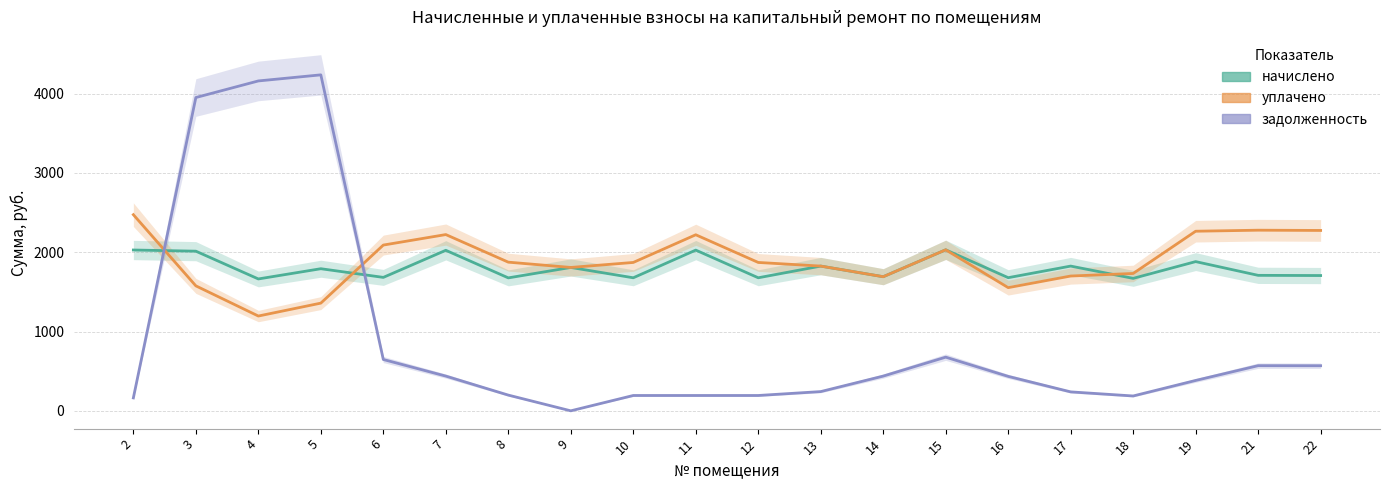

What is the minimum value for начислено?

1662.8